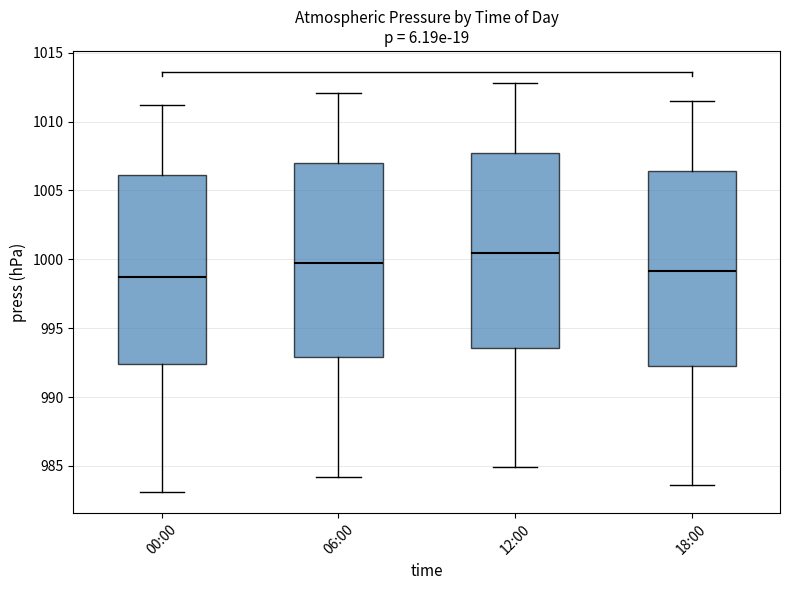

Where does the median line of the box for 18:00 sit on the y-axis? The values are not printed on the chart, so give them approximately, as read against the axis.

999.0